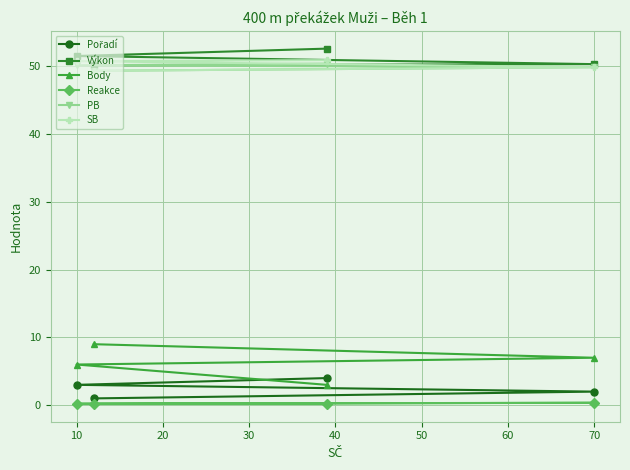

How many data points in Výkon are less than 51?

2